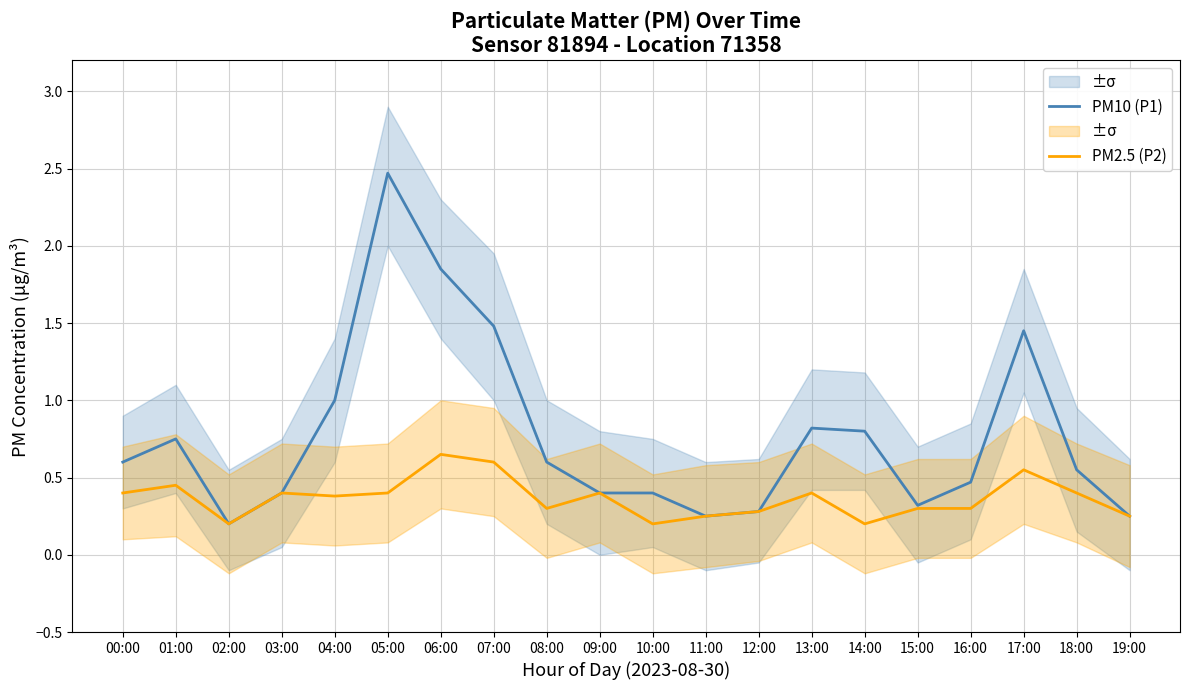

How many PM2.5 (P2) values are between 0 and 1?

20